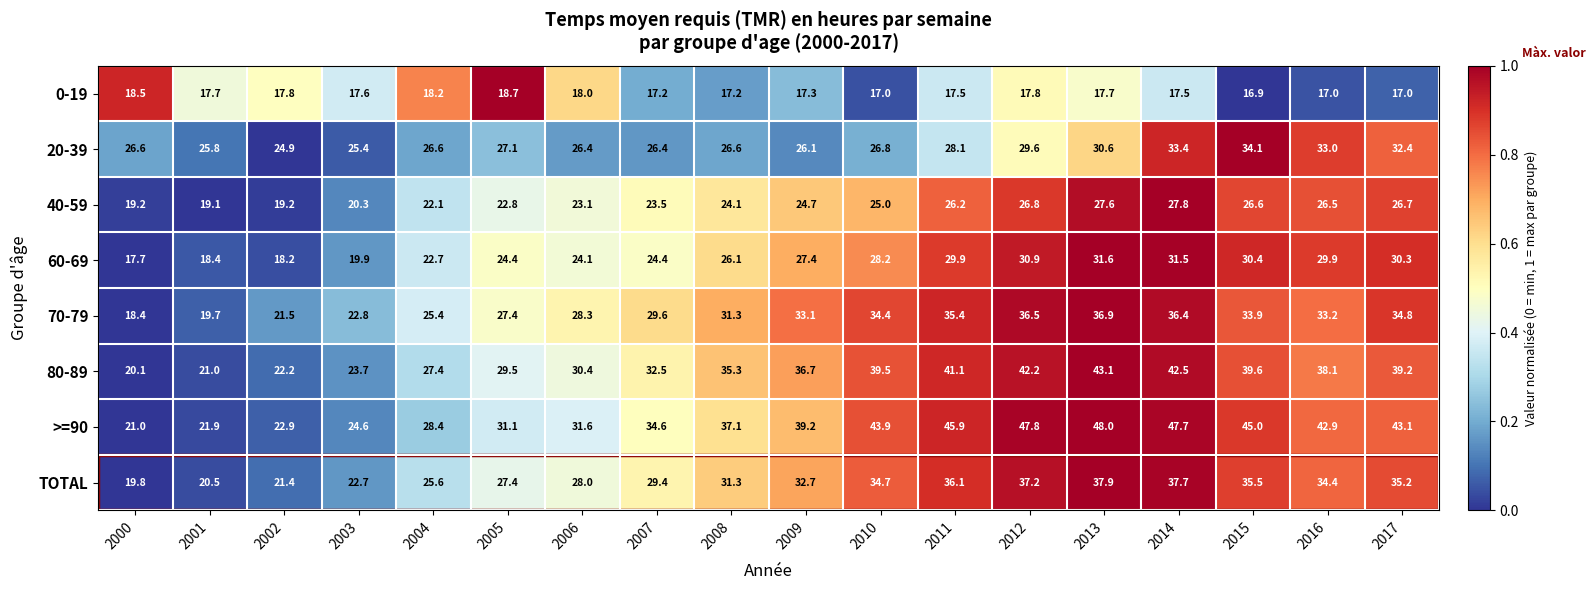

How many categories are shown in the chart?

18